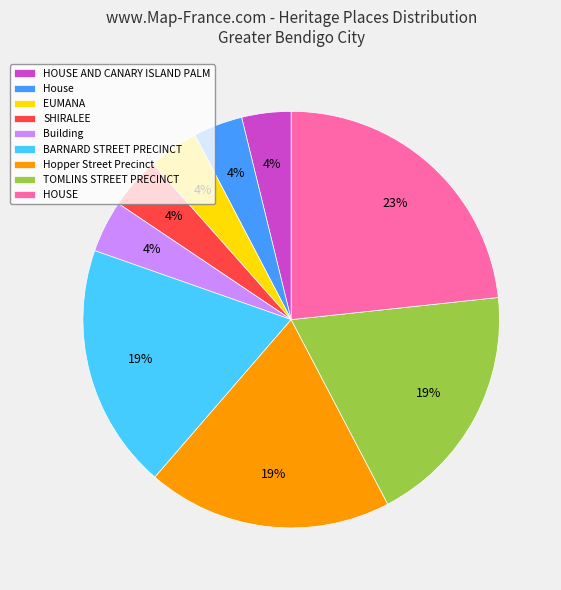

Is TOMLINS STREET PRECINCT the majority of the pie?

No